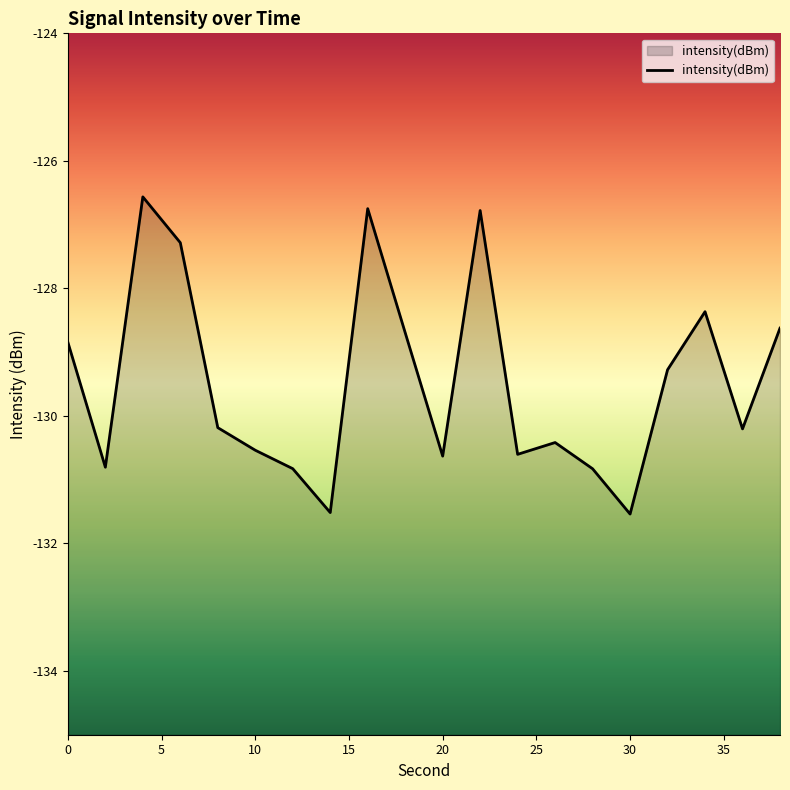

Reading left to right, extract all data points from this chart.

-128.8	-130.8	-126.6	-127.3	-130.2	-130.5	-130.8	-131.5	-126.7	-128.7	-130.6	-126.8	-130.6	-130.4	-130.8	-131.5	-129.3	-128.4	-130.2	-128.6